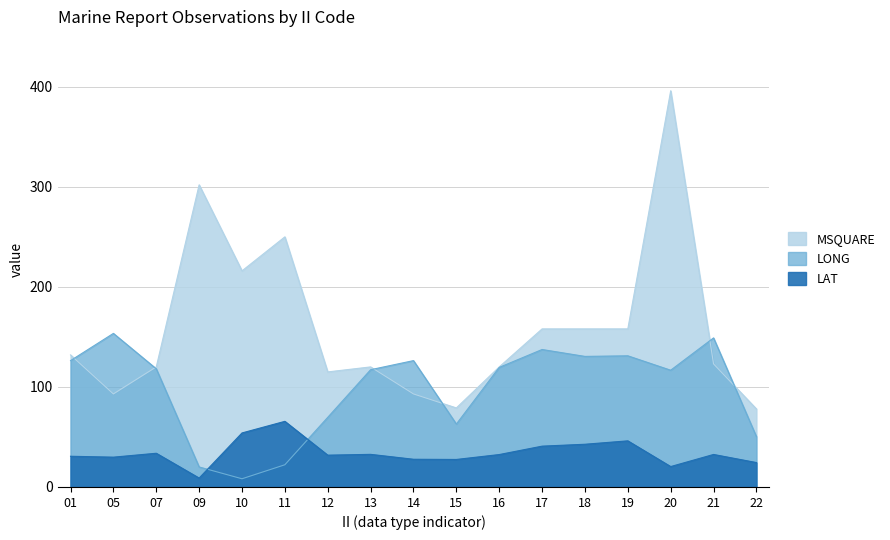

How many categories are shown in the chart?

17